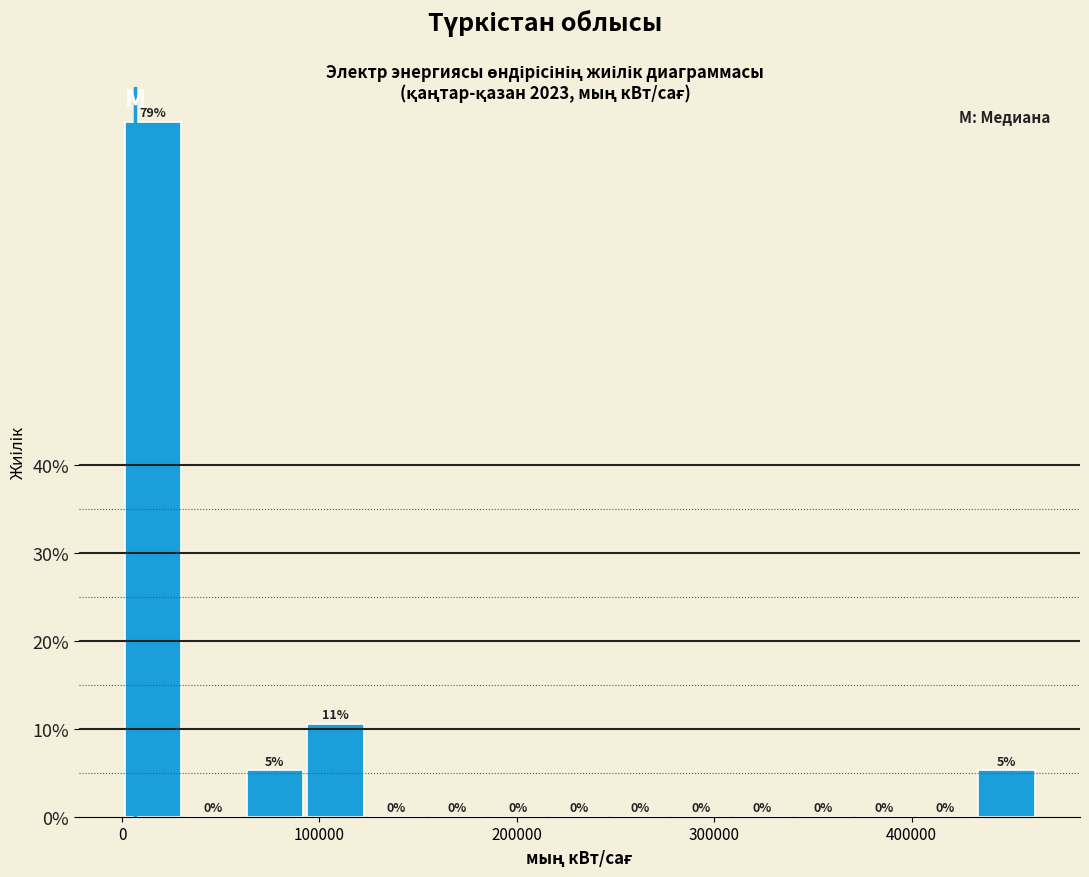

Around what value on the x-axis is the tallest bar? Give the approximate position of its centre, as read against the axis.

20000